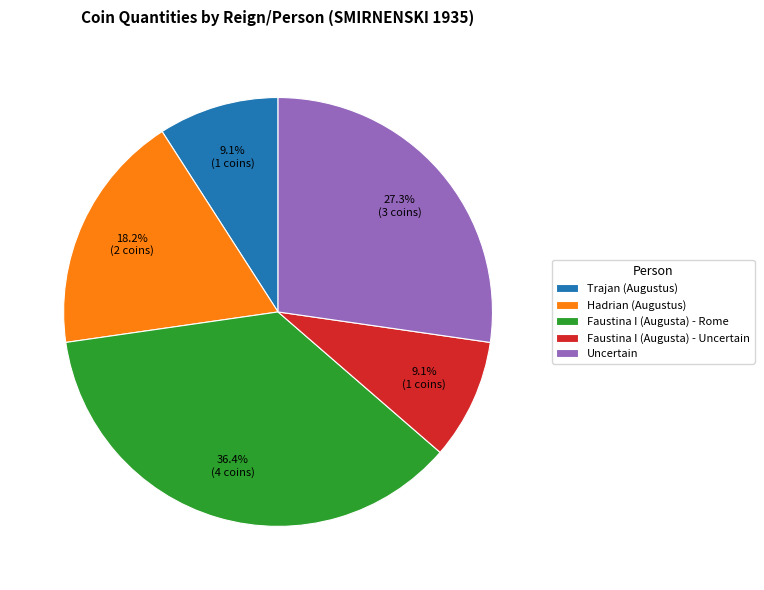

The Faustina I (Augusta) - Rome slice represents 36% of the pie. True or false?

True